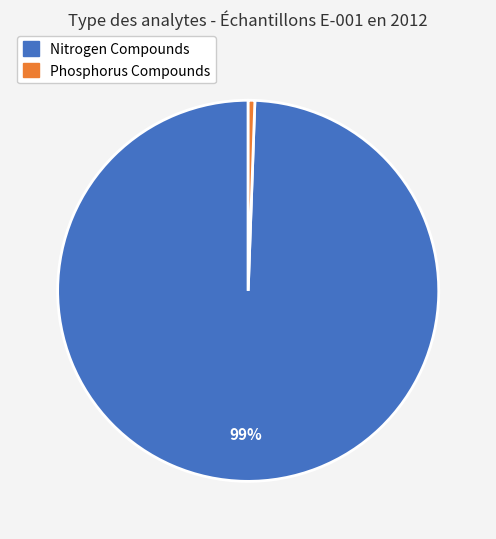

Count the number of slices in the pie.

2